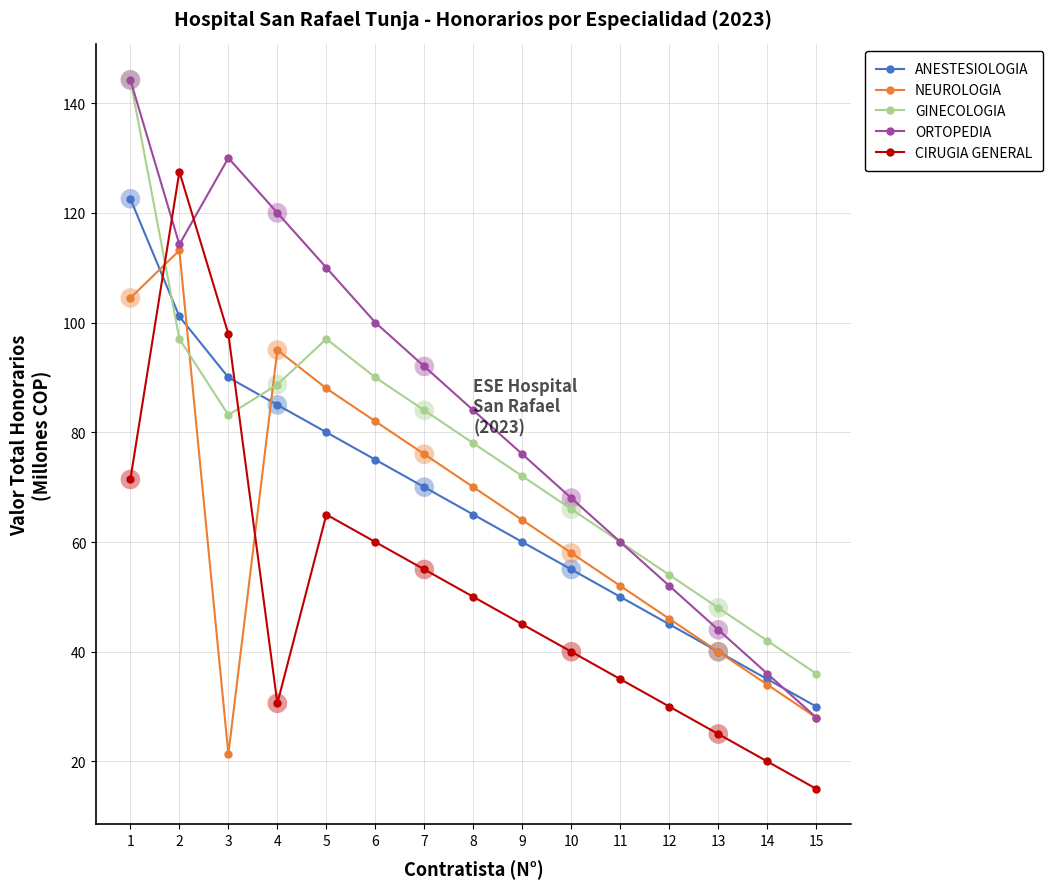

What is the difference between the highest and lowest values at 9?

31.0